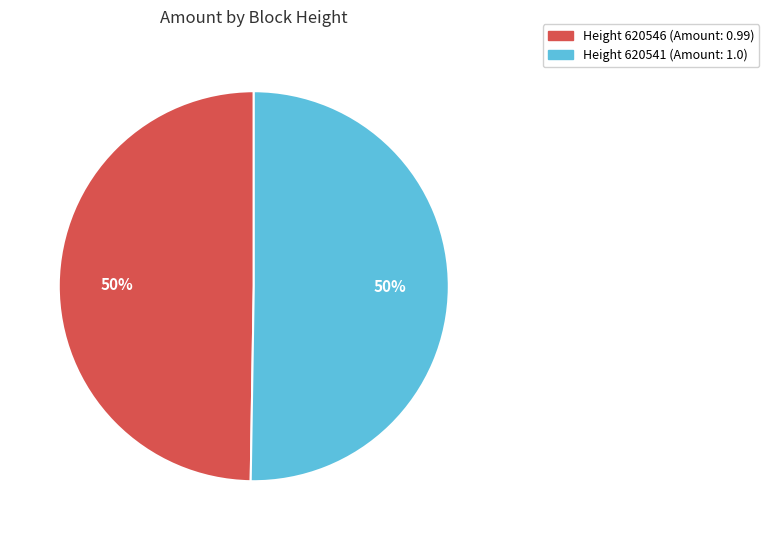

To the nearest percent, what is the average slice percentage?

50%